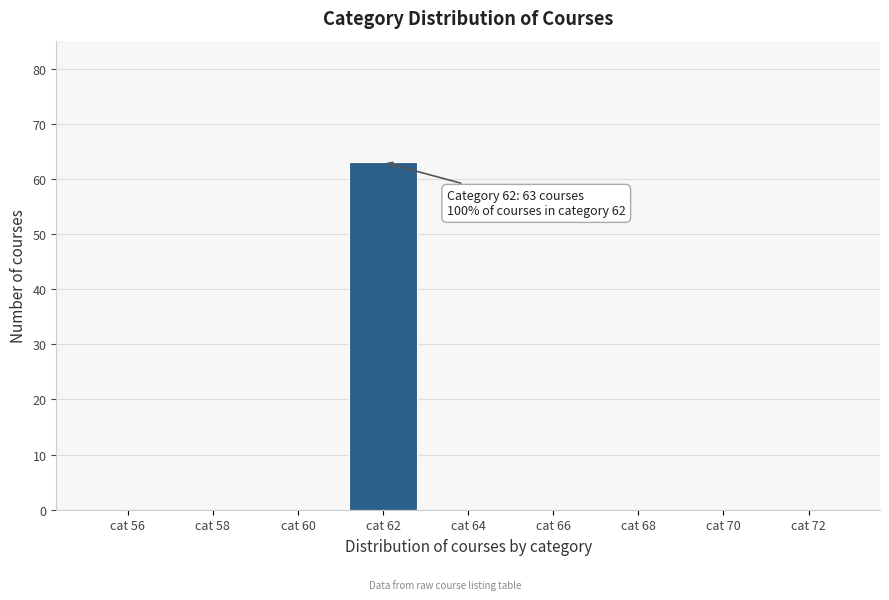

Which range on the x-axis has the tallest bar?

61 to 63